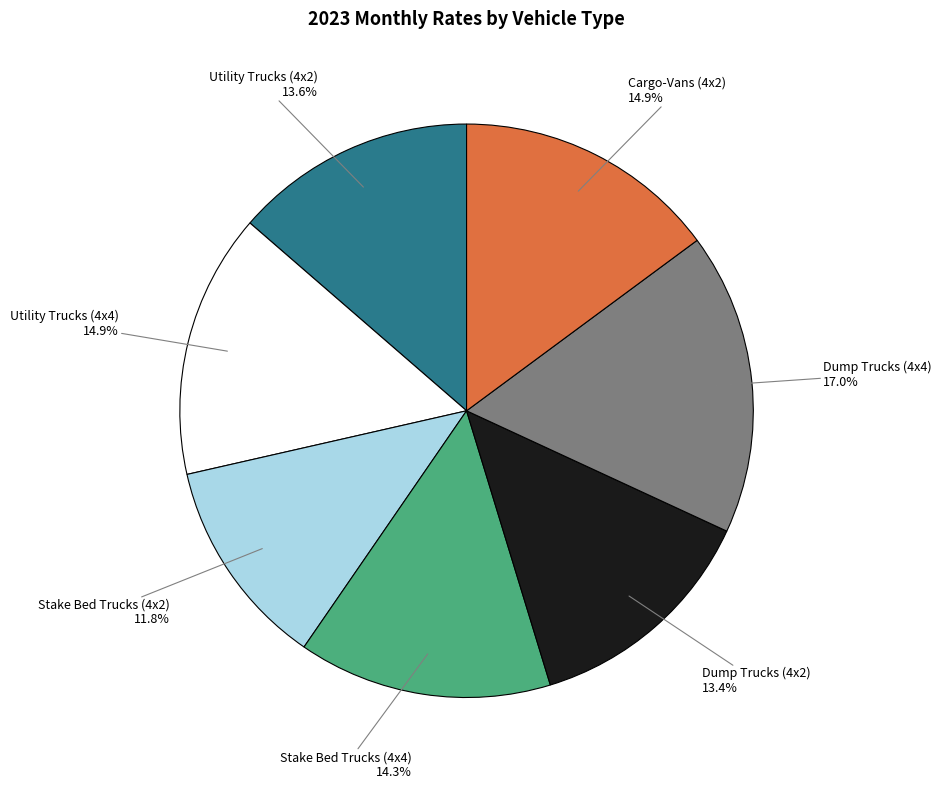

Is there a majority slice in this chart?

No